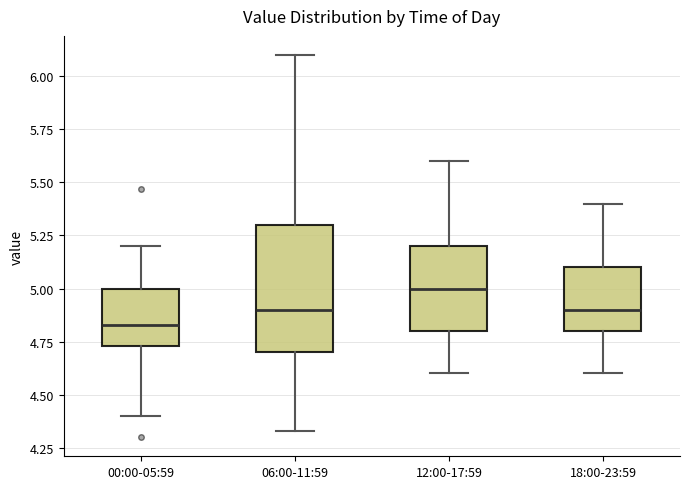

Reading left to right, transcribe this box plot: for each box, give where its median line is, the range the box spans, and where its two whiskers end, as read against the y-axis. The values are not printed on the chart, so give them approximately, as read against the axis.

00:00-05:59: median 4.85, box 4.75 to 5.00, whiskers 4.40 to 5.20
06:00-11:59: median 4.90, box 4.70 to 5.30, whiskers 4.35 to 6.10
12:00-17:59: median 5.00, box 4.80 to 5.20, whiskers 4.60 to 5.60
18:00-23:59: median 4.90, box 4.80 to 5.10, whiskers 4.60 to 5.40